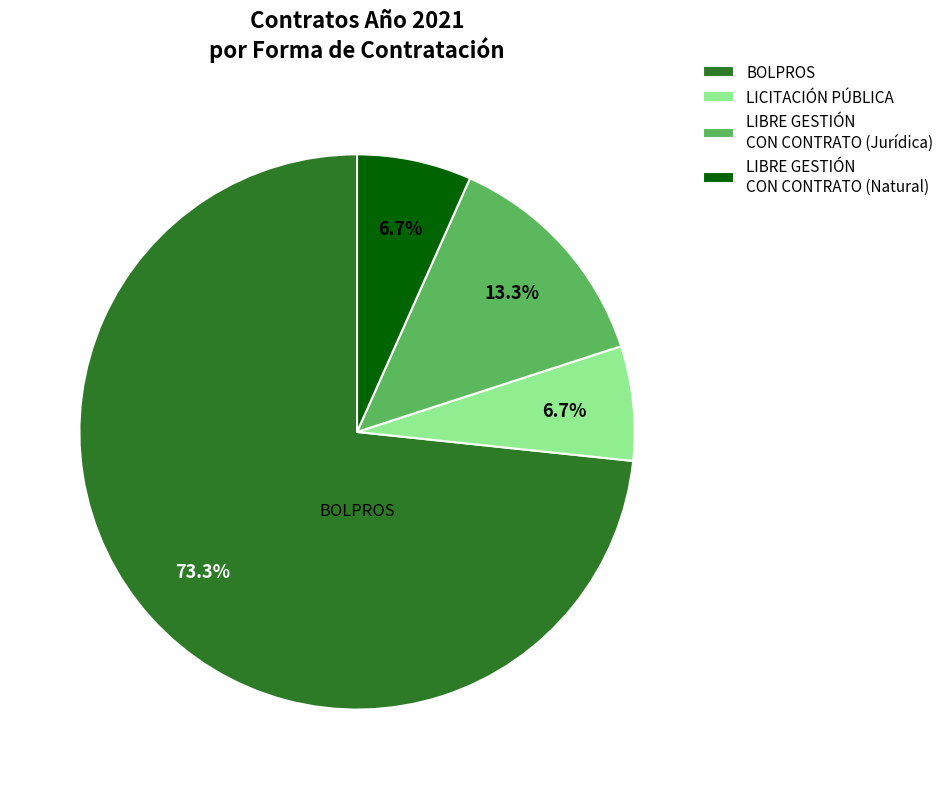

What is the largest slice in the pie chart?

BOLPROS